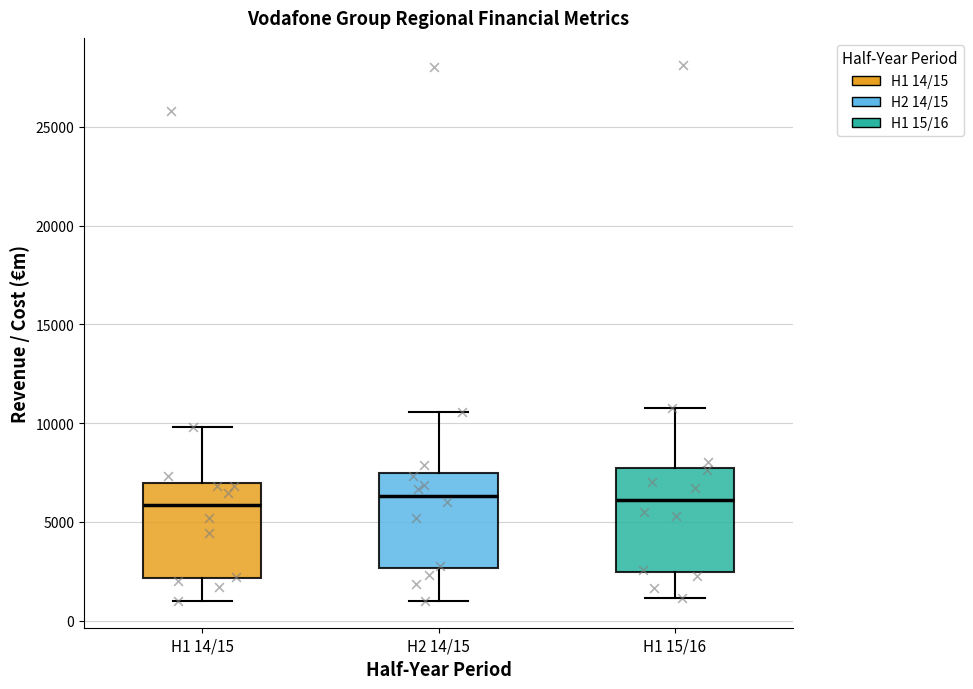

Reading left to right, transcribe this box plot: for each box, give where its median line is, the range the box spans, and where its two whiskers end, as read against the y-axis. The values are not printed on the chart, so give them approximately, as read against the axis.

H1 14/15: median 6000, box 2000 to 7000, whiskers 1000 to 10000
H2 14/15: median 6500, box 2500 to 7500, whiskers 1000 to 10500
H1 15/16: median 6000, box 2500 to 7500, whiskers 1000 to 11000